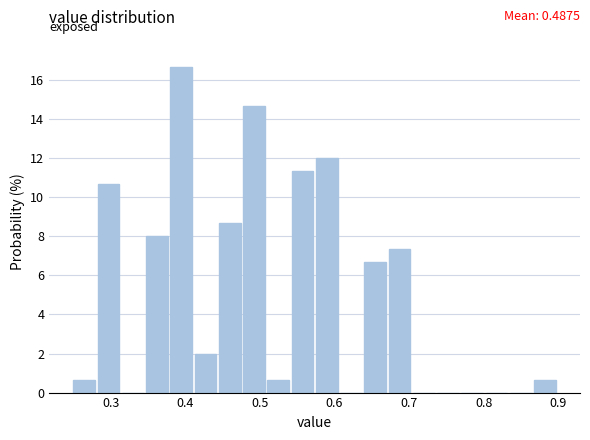

Around what value on the x-axis is the tallest bar? Give the approximate position of its centre, as read against the axis.

0.39